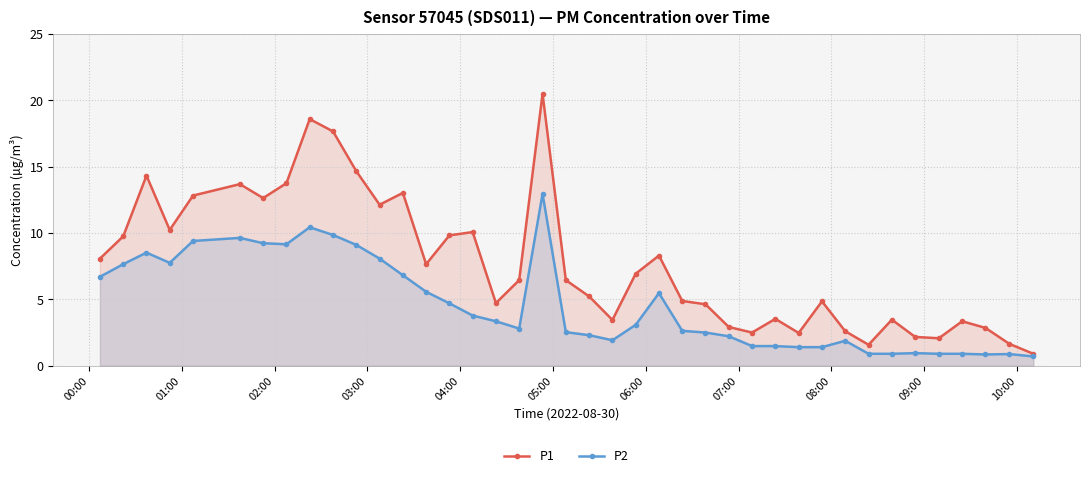

List the series in order of their overall mean, lowest first.

P2, P1